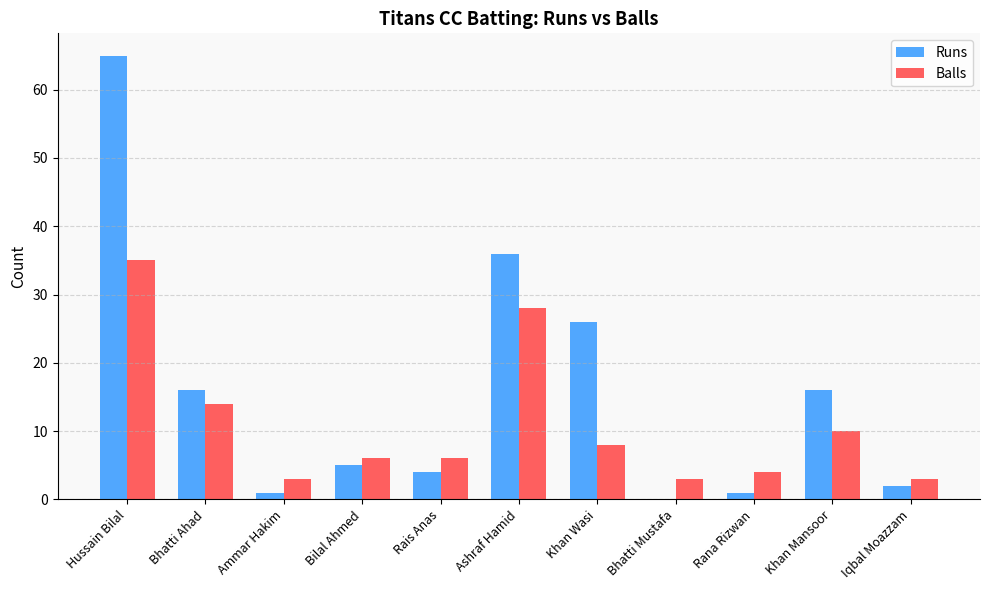

What is the maximum value shown in the chart?

65